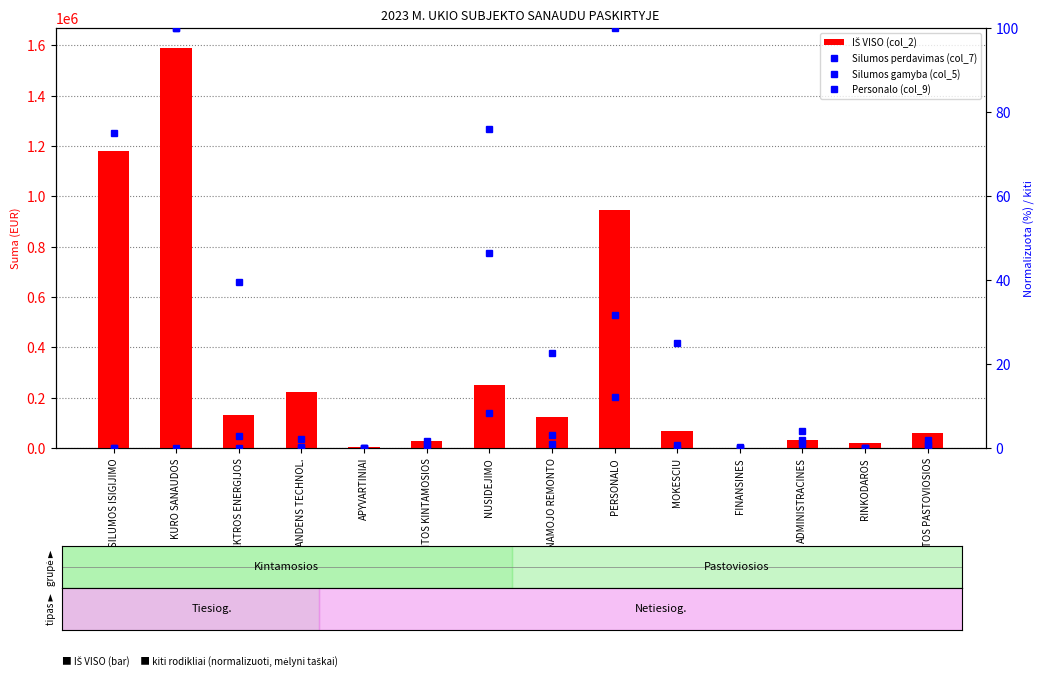

Rank the series at KITOS PASTOVIOSIOS from highest to lowest value.

IŠ VISO (col_2), Silumos perdavimas (col_7), Personalo (col_9), Silumos gamyba (col_5)